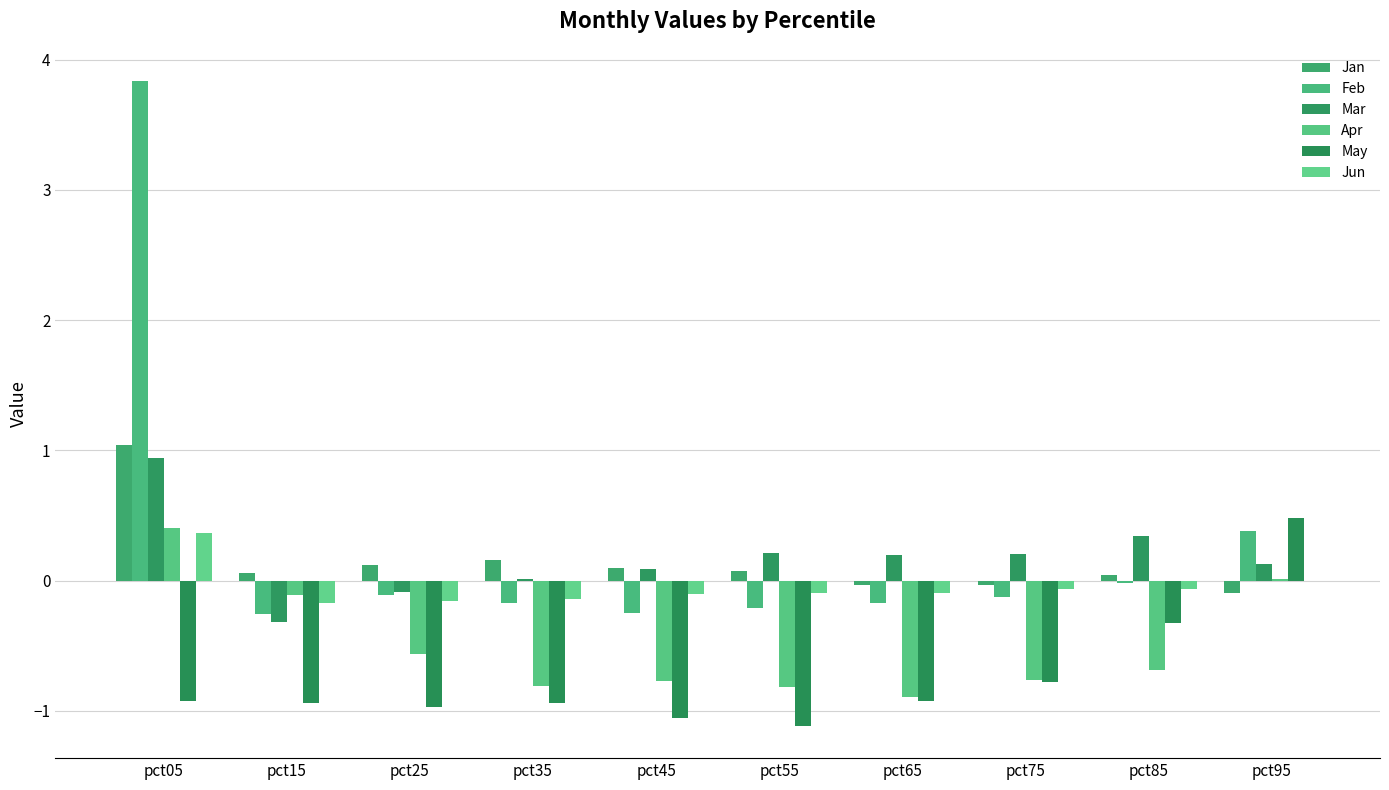

Is the value of Apr at pct25 greater than the value of May at pct45?

Yes